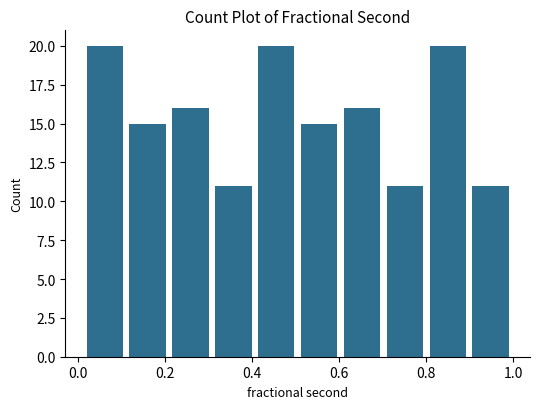

Reading left to right, list every bar in this chart as the range it spans on the x-axis followed by its height. Neither the bar edges nor the heights are printed on the chart, so give them approximately, as read against the axes.

0.02 to 0.12: 20
0.12 to 0.20: 15
0.20 to 0.30: 16
0.30 to 0.40: 11
0.40 to 0.50: 20
0.50 to 0.60: 15
0.60 to 0.70: 16
0.70 to 0.80: 11
0.80 to 0.90: 20
0.90 to 1.00: 11